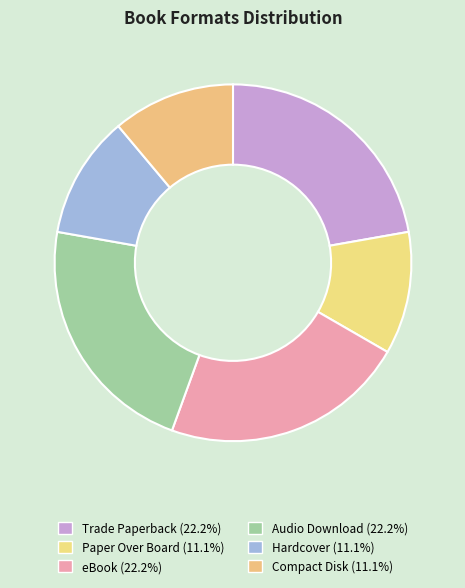

Count the number of slices in the pie.

6